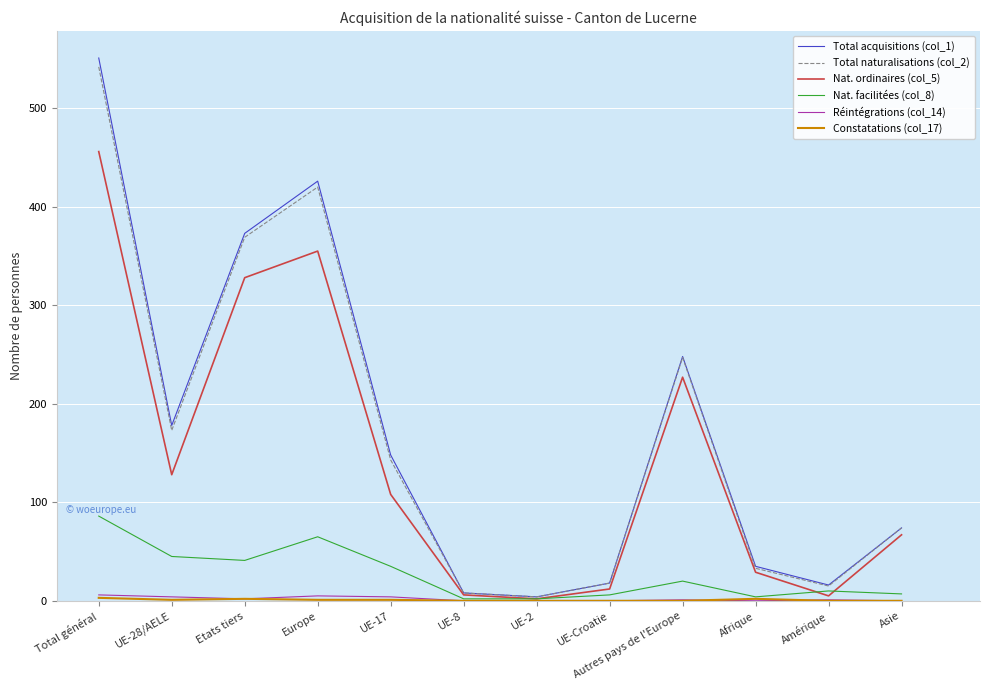

Is the value of Réintégrations (col_14) at Europe greater than the value of Total naturalisations (col_2) at Europe?

No